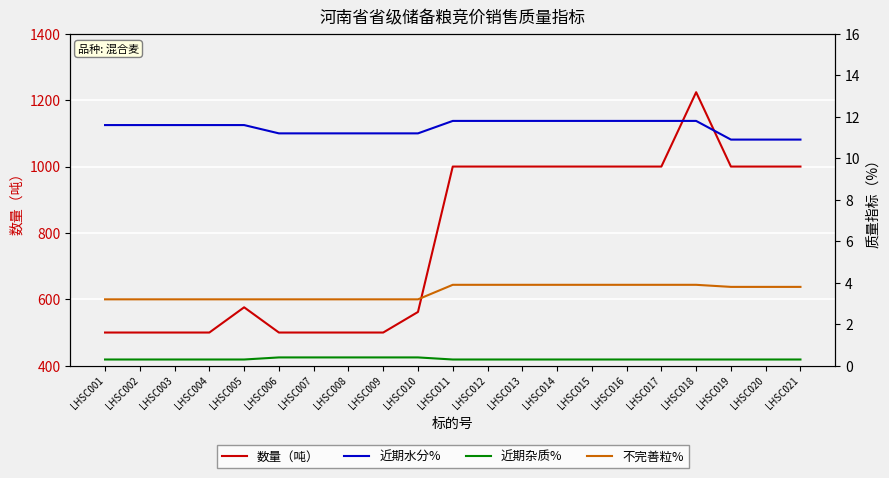

Reading left to right, transcribe all the data shown in this chart.

数量（吨）: 500.0	500.0	500.0	500.0	576.0	500.0	500.0	500.0	500.0	562.0	1000.0	1000.0	1000.0	1000.0	1000.0	1000.0	1000.0	1224.0	1000.0	1000.0	1000.0
近期水分%: 11.6	11.6	11.6	11.6	11.6	11.2	11.2	11.2	11.2	11.2	11.8	11.8	11.8	11.8	11.8	11.8	11.8	11.8	10.9	10.9	10.9
近期杂质%: 0.3	0.3	0.3	0.3	0.3	0.4	0.4	0.4	0.4	0.4	0.3	0.3	0.3	0.3	0.3	0.3	0.3	0.3	0.3	0.3	0.3
不完善粒%: 3.2	3.2	3.2	3.2	3.2	3.2	3.2	3.2	3.2	3.2	3.9	3.9	3.9	3.9	3.9	3.9	3.9	3.9	3.8	3.8	3.8